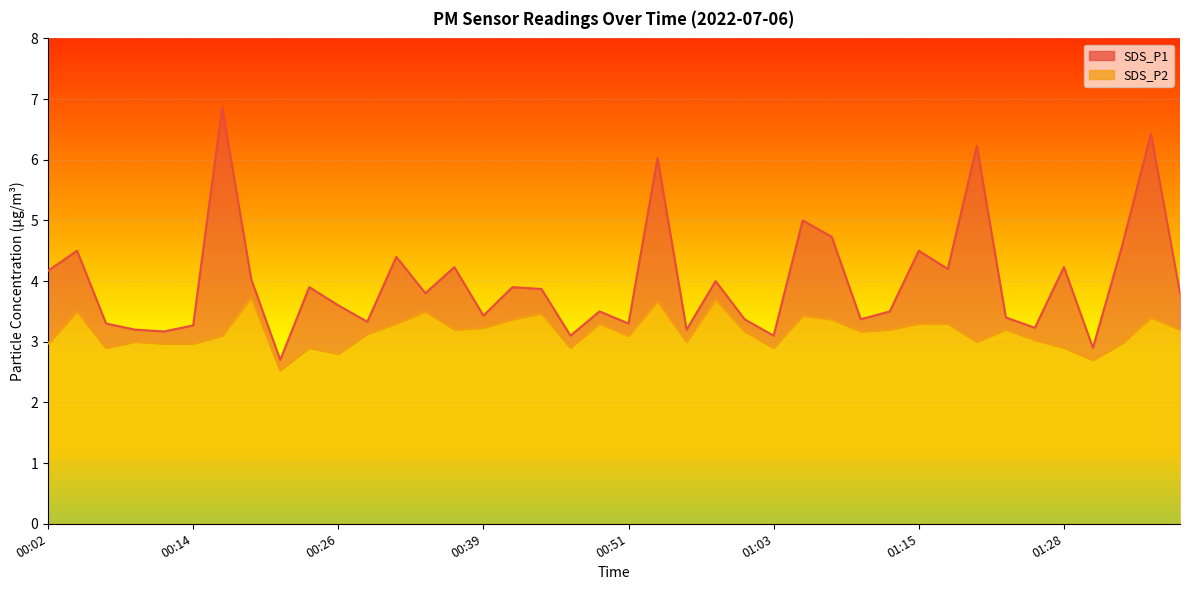

What is the spread (max minus min) of values at 00:11?

0.2